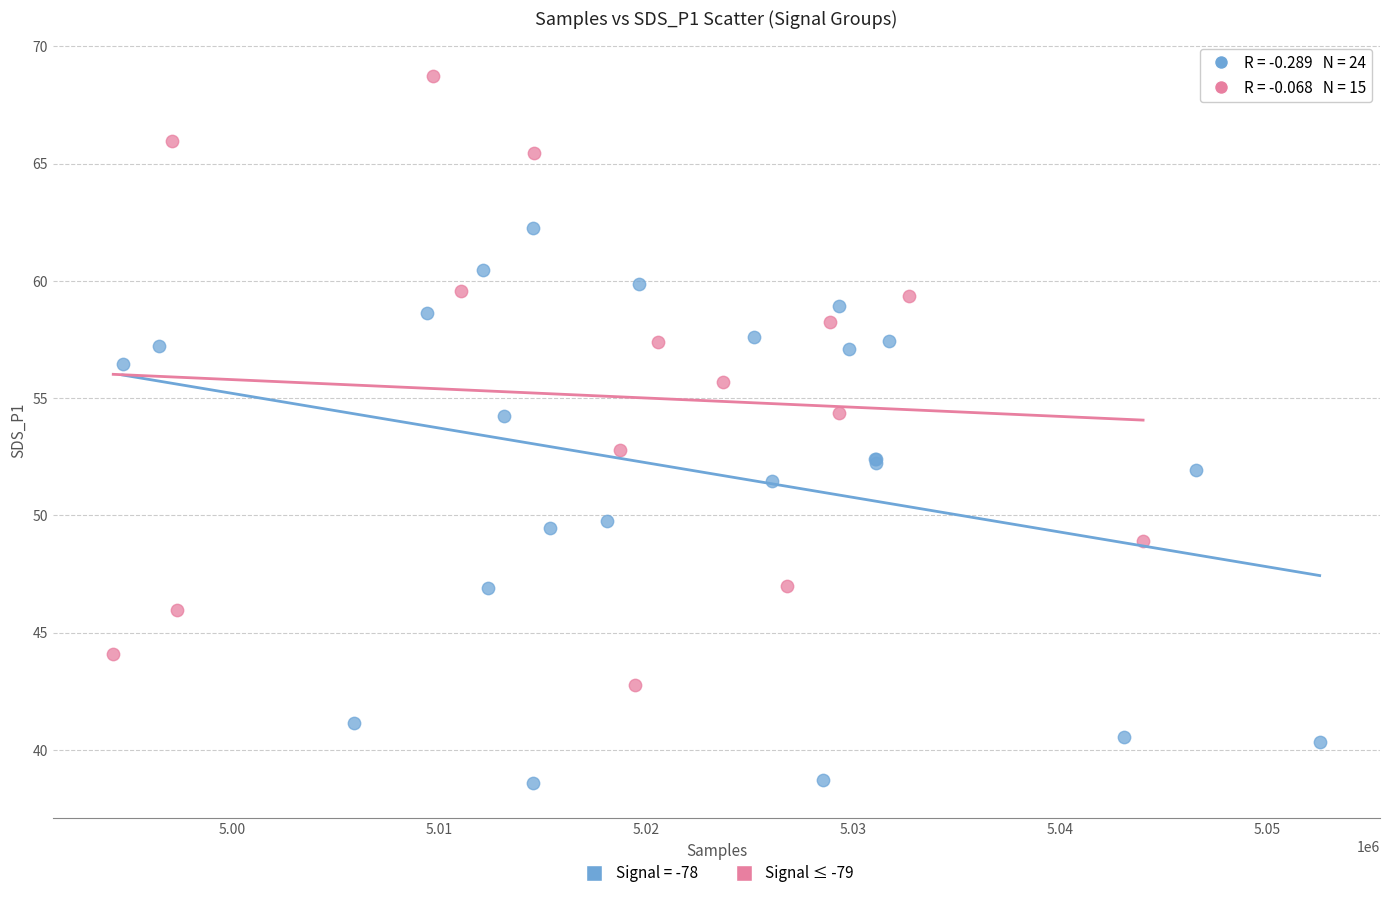

Which series has the widest spread of Y values?

Signal ≤ -79